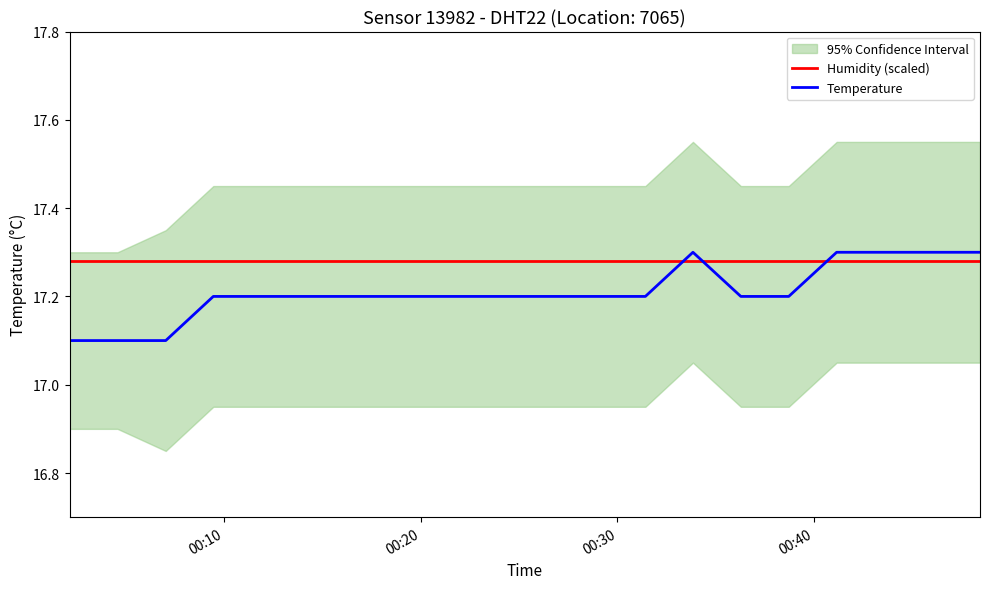

Which series ends up on top after the final intersection of Temperature and Humidity (scaled)?

Temperature